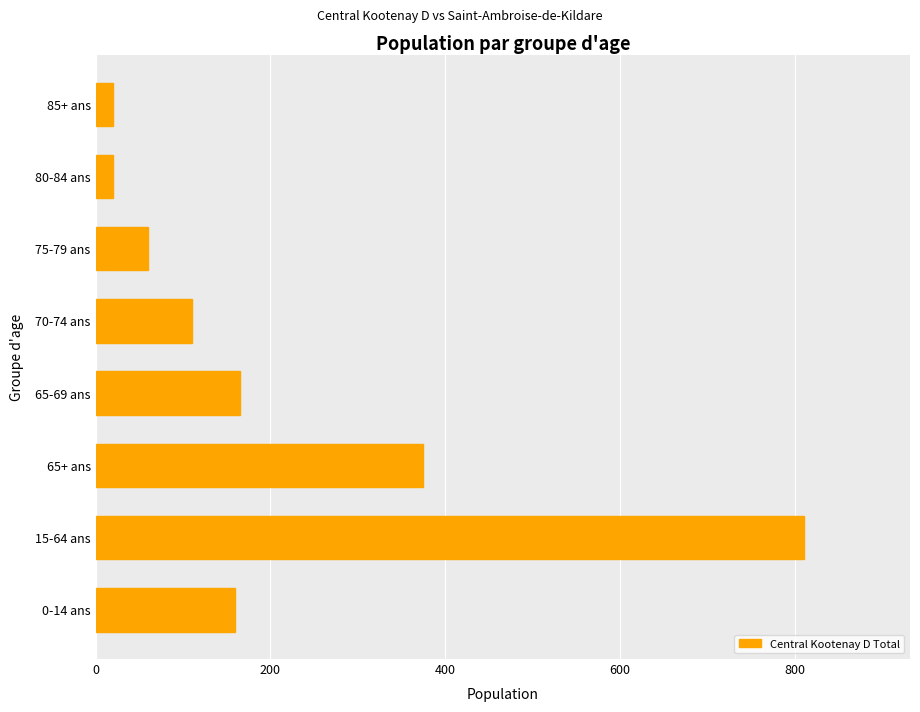

What is the smallest value displayed?

20